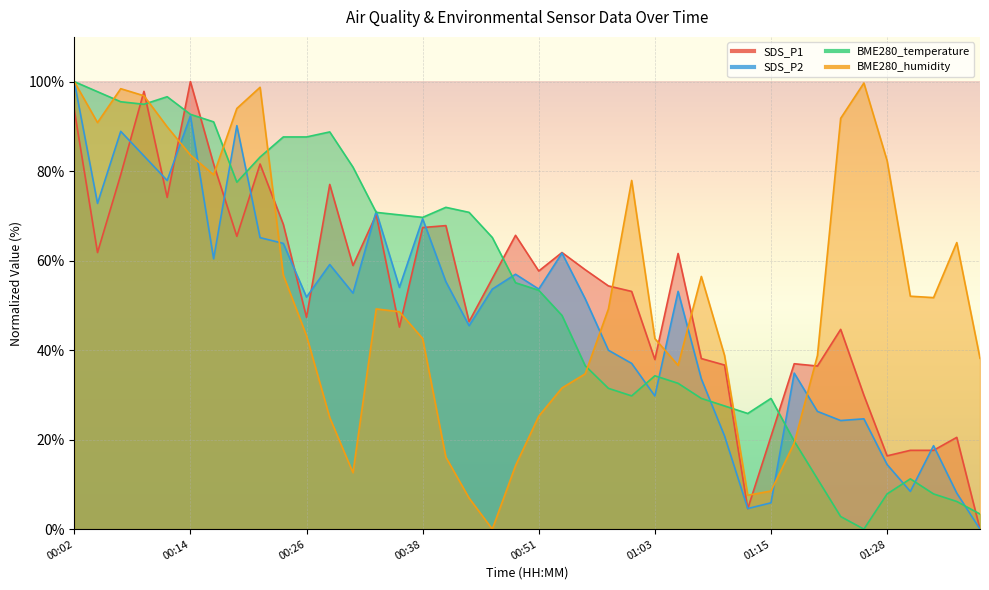

Is it true that SDS_P1 equals 76.0 at 01:00?

False